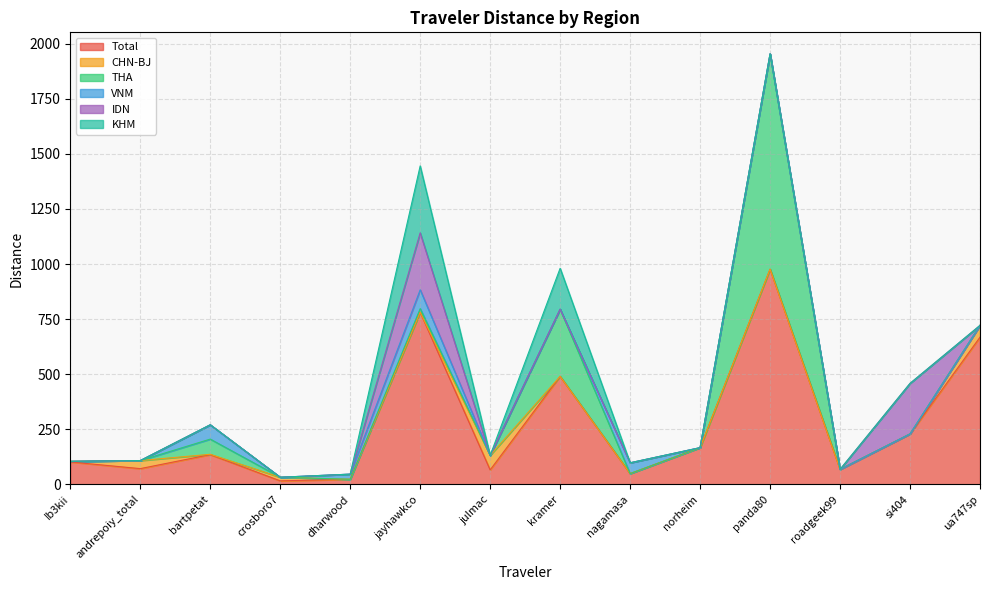

True or false: CHN-BJ has more than 1 interior local peaks.

True